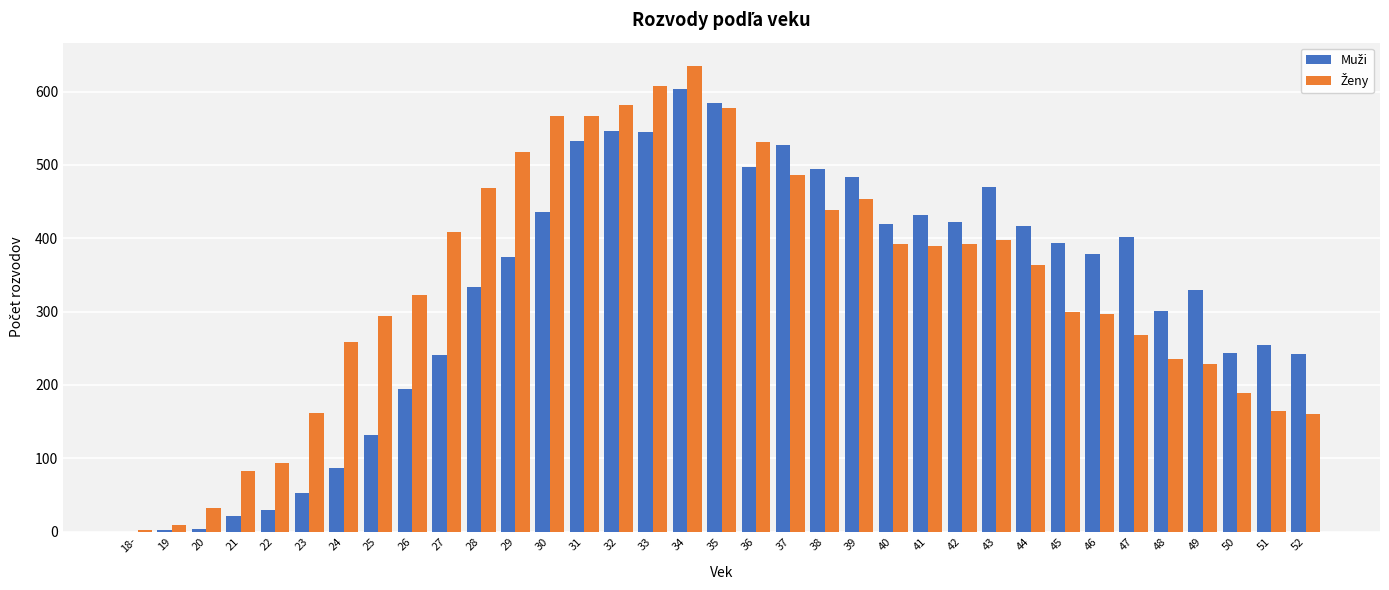

Which category has the highest value across all series?

34